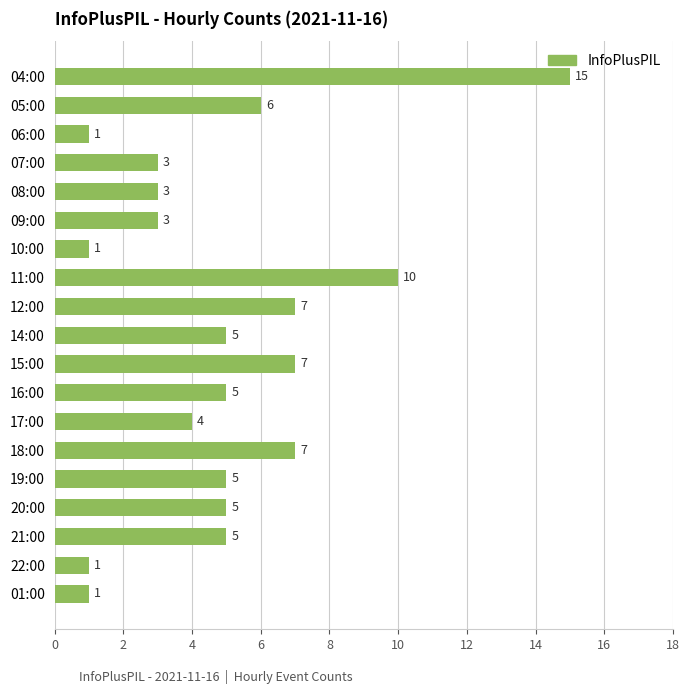

What is the difference between the maximum and second lowest values?

14